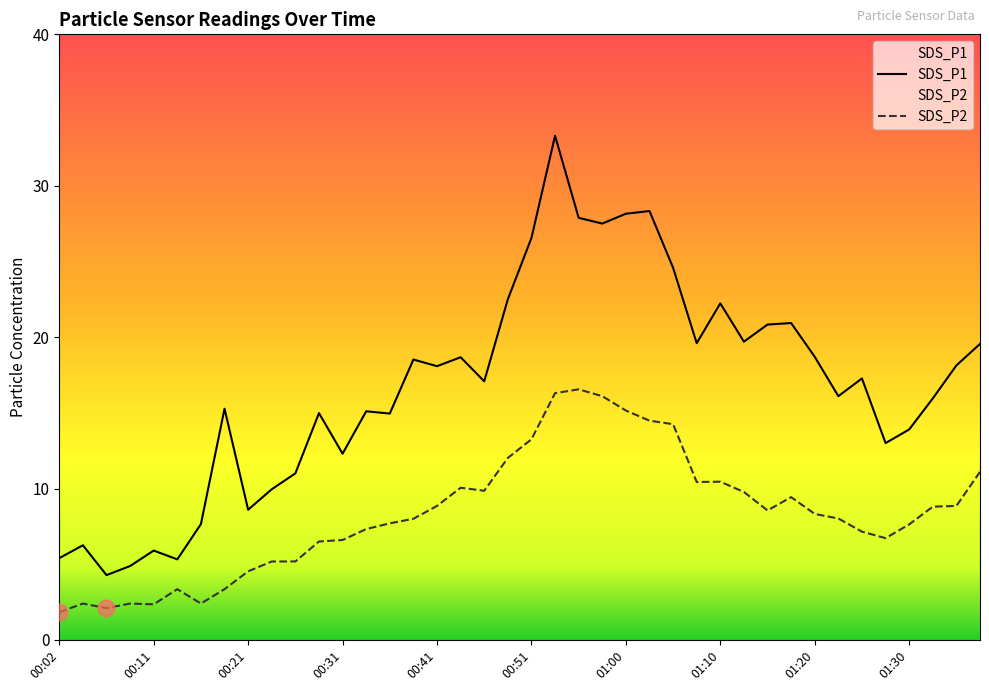

Where is SDS_P2 nearest to the value 9?

00:41